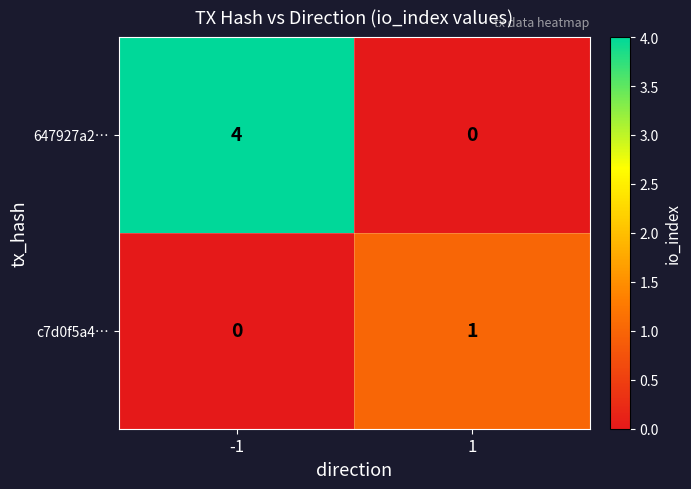

List the series in order of their peak value, highest first.

647927a2…, c7d0f5a4…